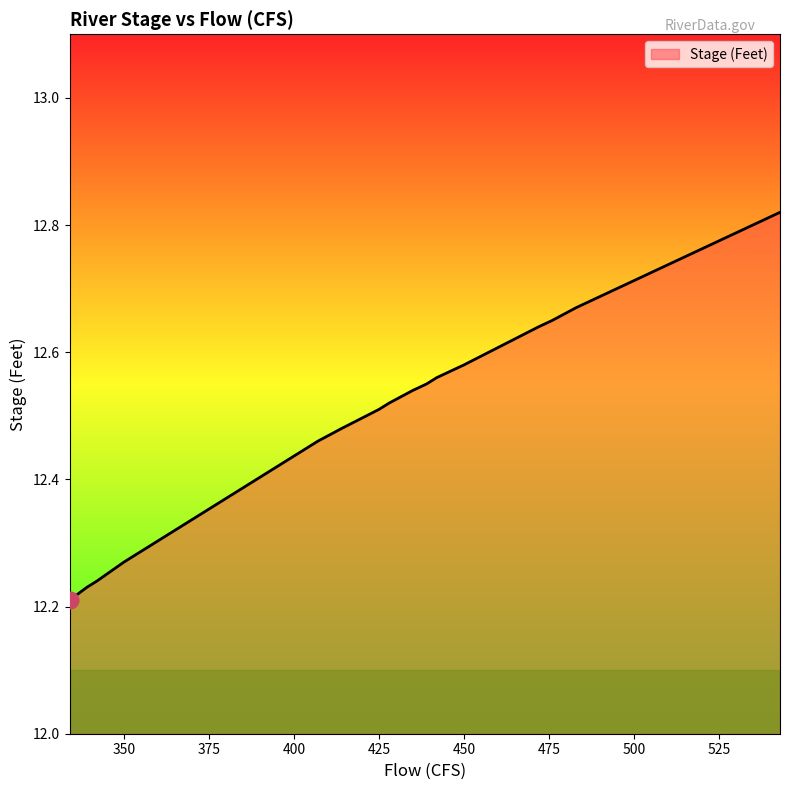

List the labels in order of value, largest first.

543, 531, 523, 523, 507, 507, 503, 499, 483, 483, 476, 472, 450, 442, 439, 435, 428, 425, 414, 407, 401, 395, 389, 383, 383, 383, 380, 377, 377, 374, 368, 368, 359, 350, 350, 342, 342, 339, 339, 334